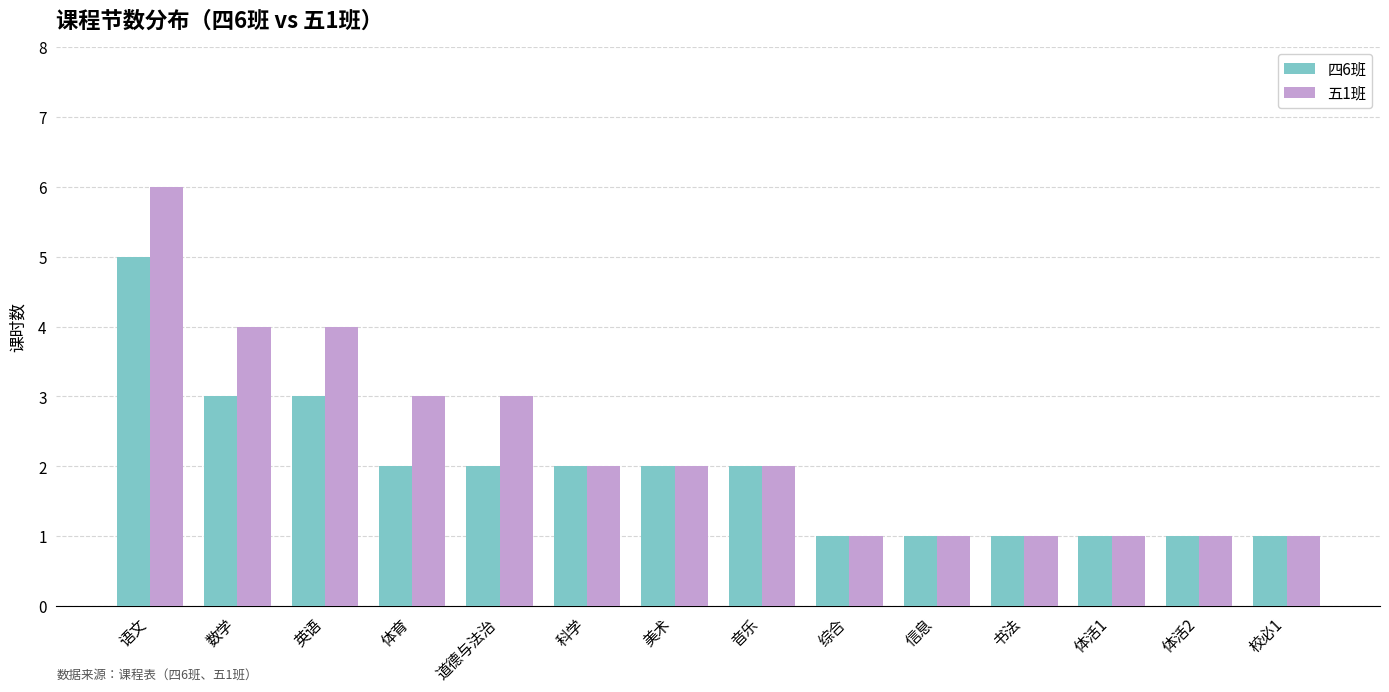

What is the label of the 7th bar from the right?

音乐